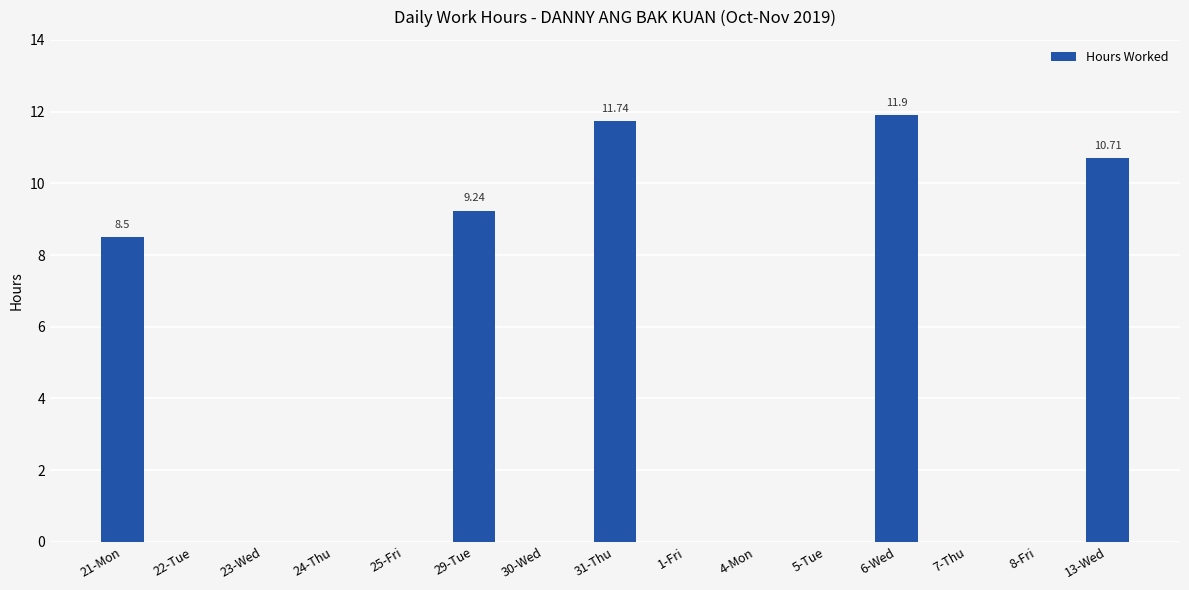

Approximately how many times larger is the value at 13-Wed compared to 31-Thu?

0.9